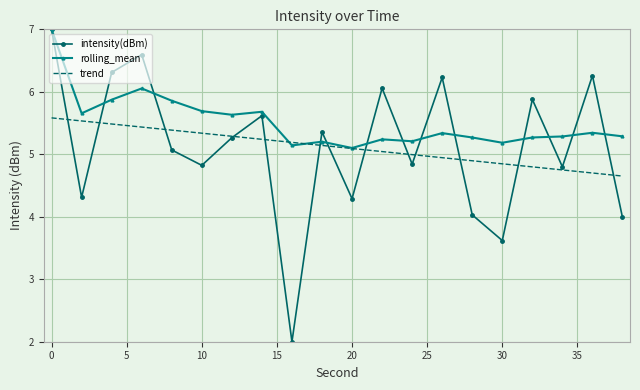

Which series has the largest range (max minus min)?

intensity(dBm)